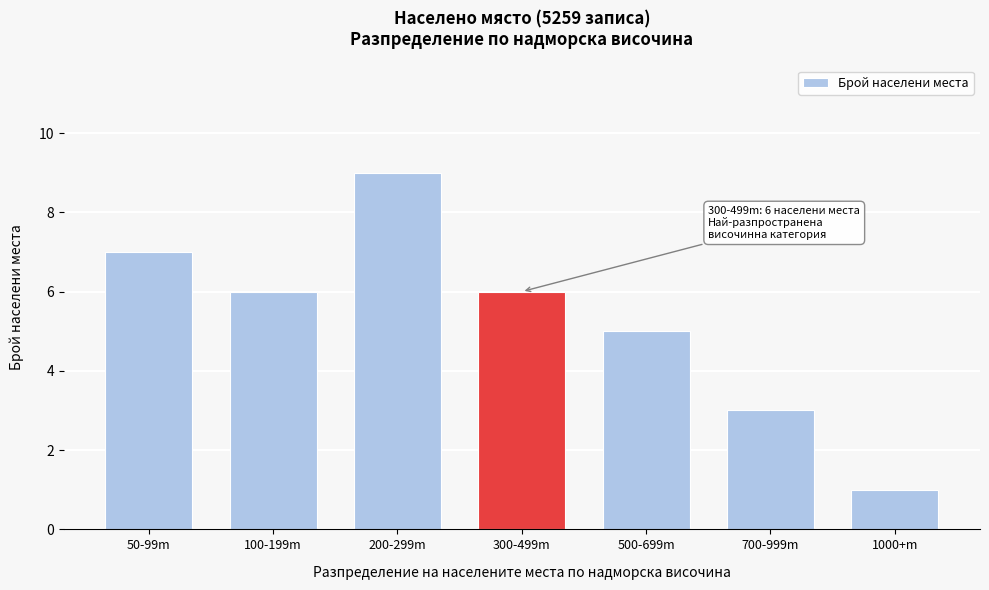

Reading left to right, what are all the values shown in this chart?

50-99m=7	100-199m=6	200-299m=9	300-499m=6	500-699m=5	700-999m=3	1000+m=1